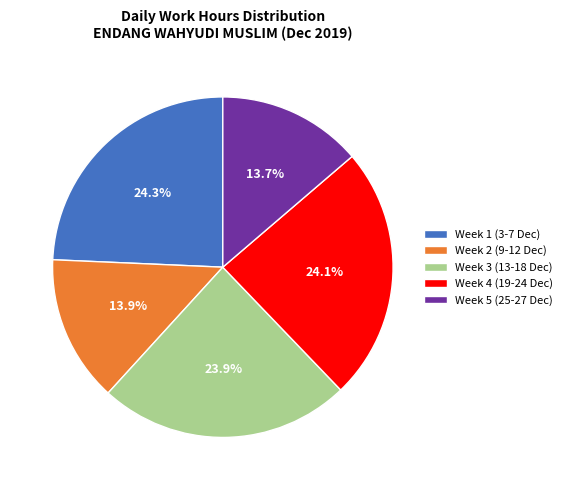

What percentage is NOT represented by Week 4 (19-24 Dec)?

75.9%